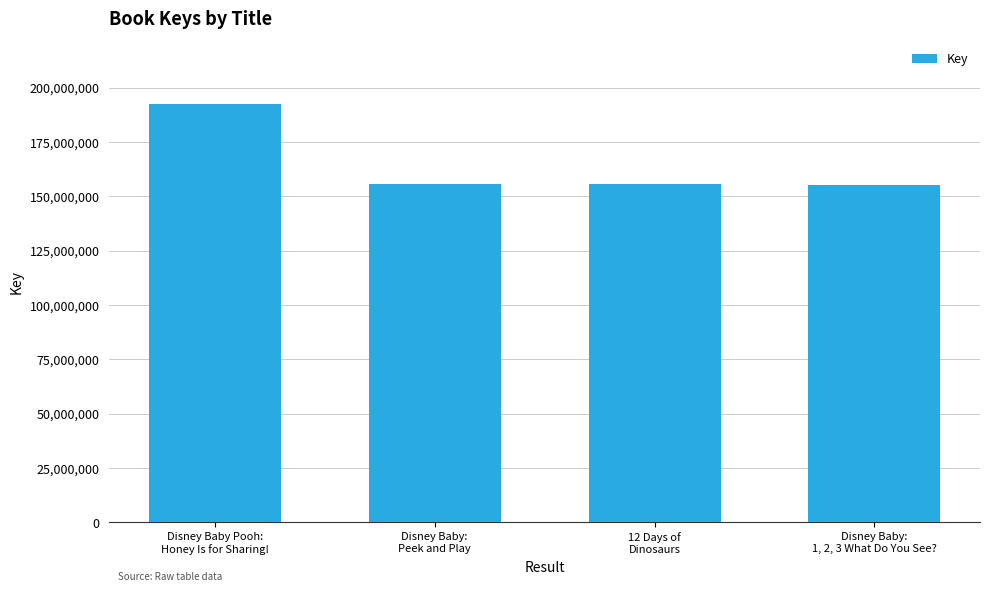

Are the bars horizontal?

No